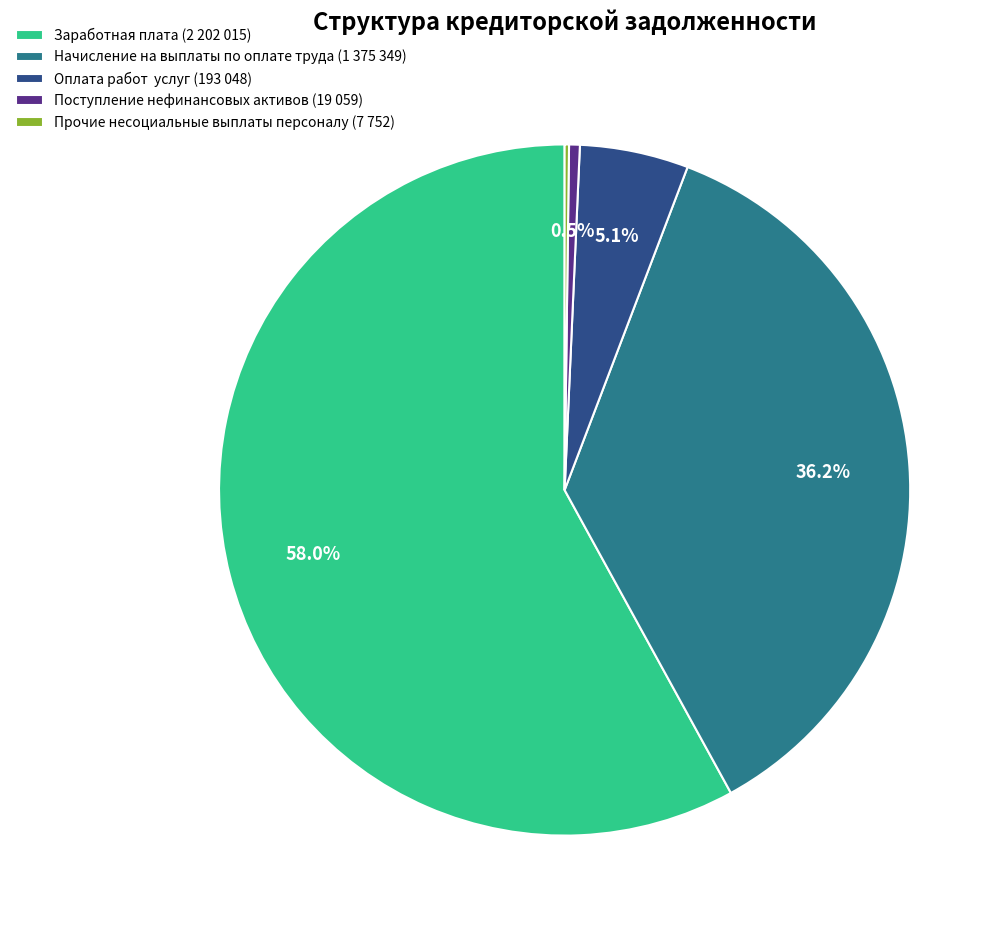

Which slice is the largest?

Заработная плата (2 202 015)